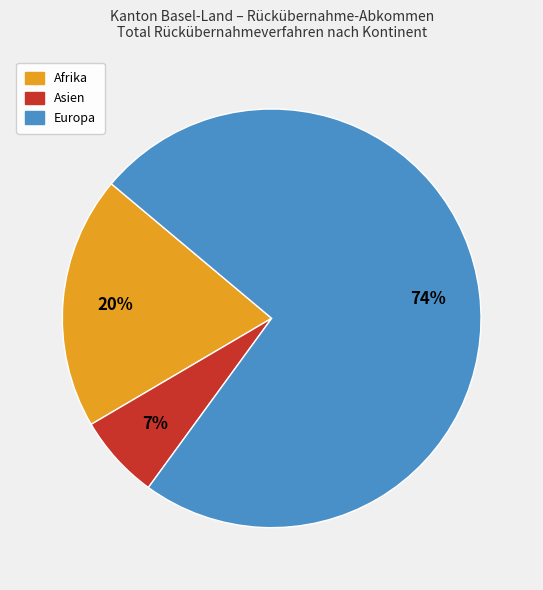

To the nearest percent, what is the combined percentage of Europa and Afrika?

93%